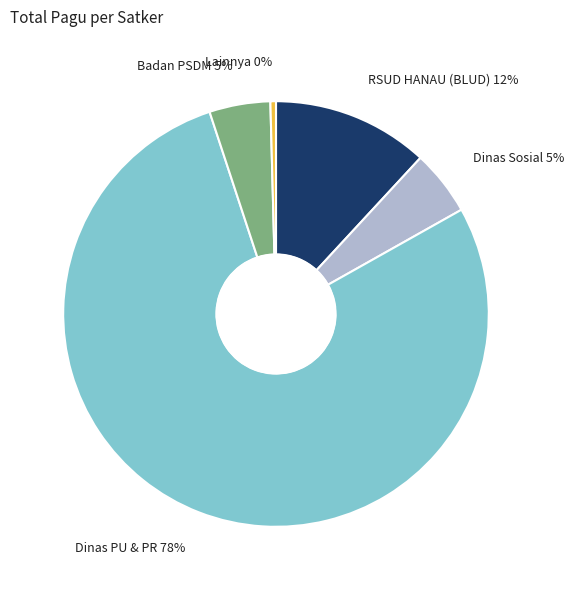

Which category accounts for the majority?

Dinas PU & PR